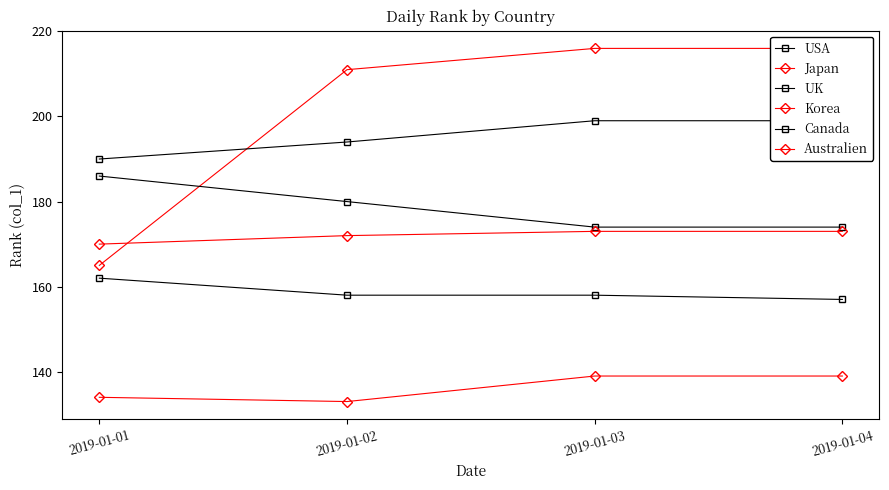

How many lines are shown in the chart?

6